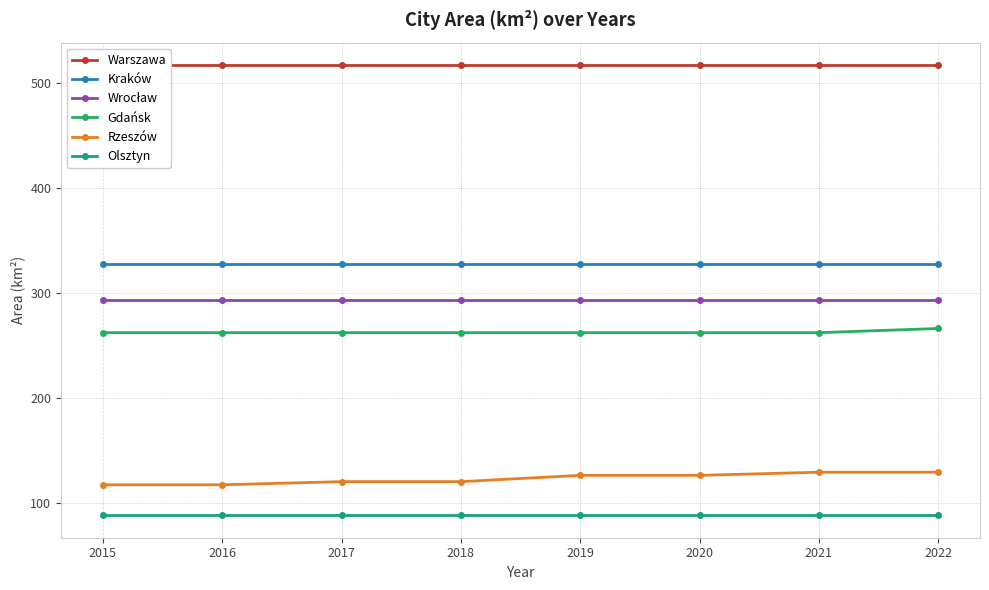

List the series in order of their peak value, lowest first.

Olsztyn, Rzeszów, Gdańsk, Wrocław, Kraków, Warszawa